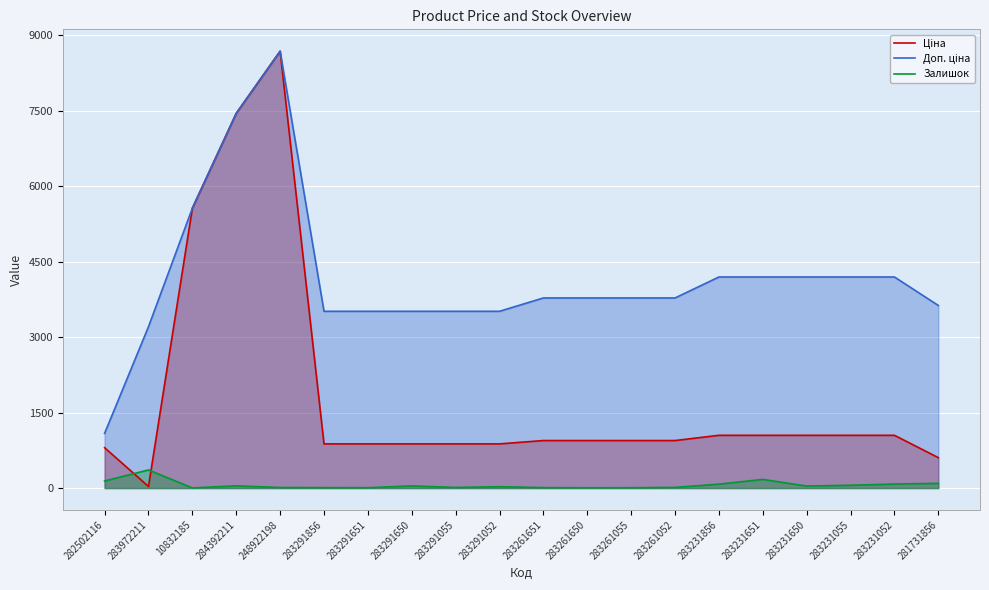

How many lines are shown in the chart?

3